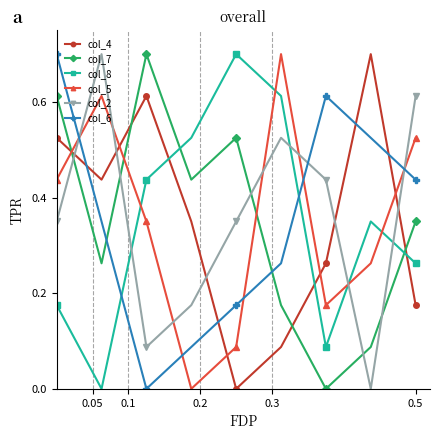

True or false: col_4 has more than 0 interior local peaks.

True